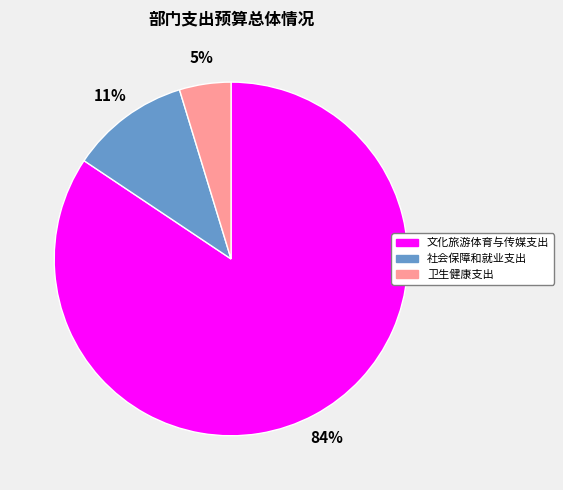

Which has a higher value, 社会保障和就业支出 or 卫生健康支出?

社会保障和就业支出